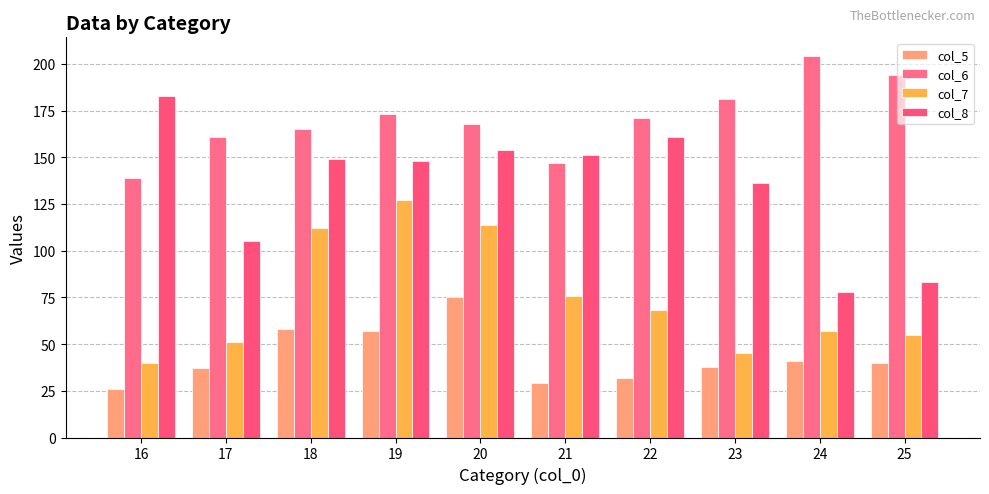

Which category has the lowest value across all series?

16